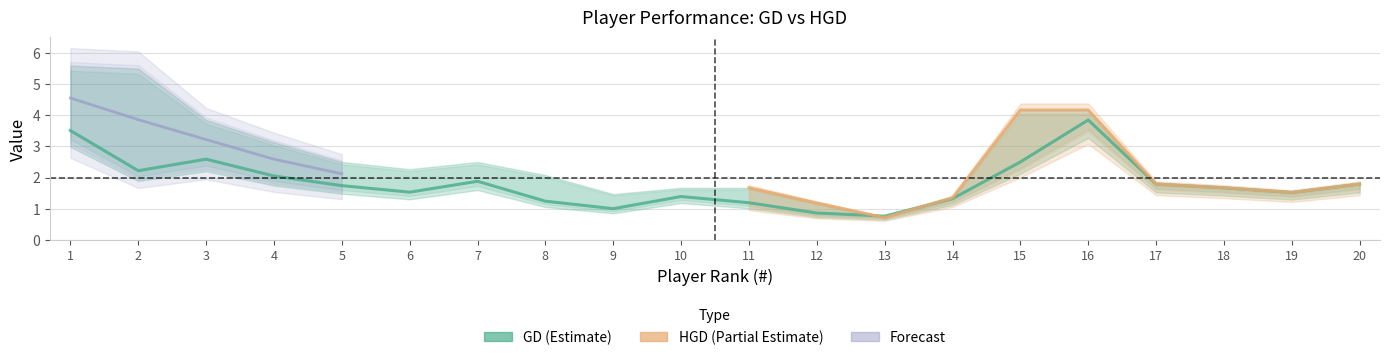

What is the sum of the values at 16 and 4?

5.9